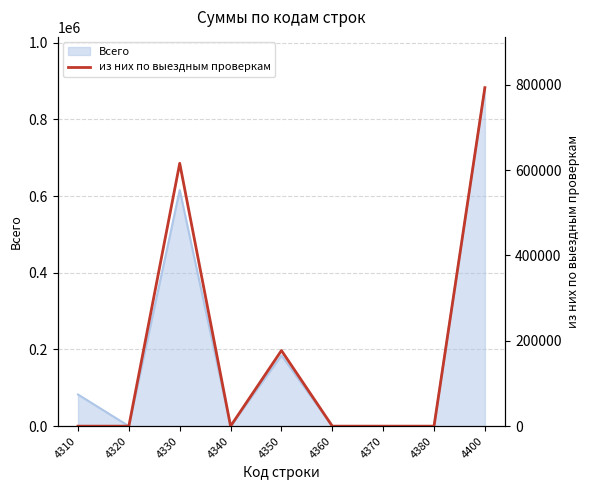

What is the maximum value shown in the chart?

792942